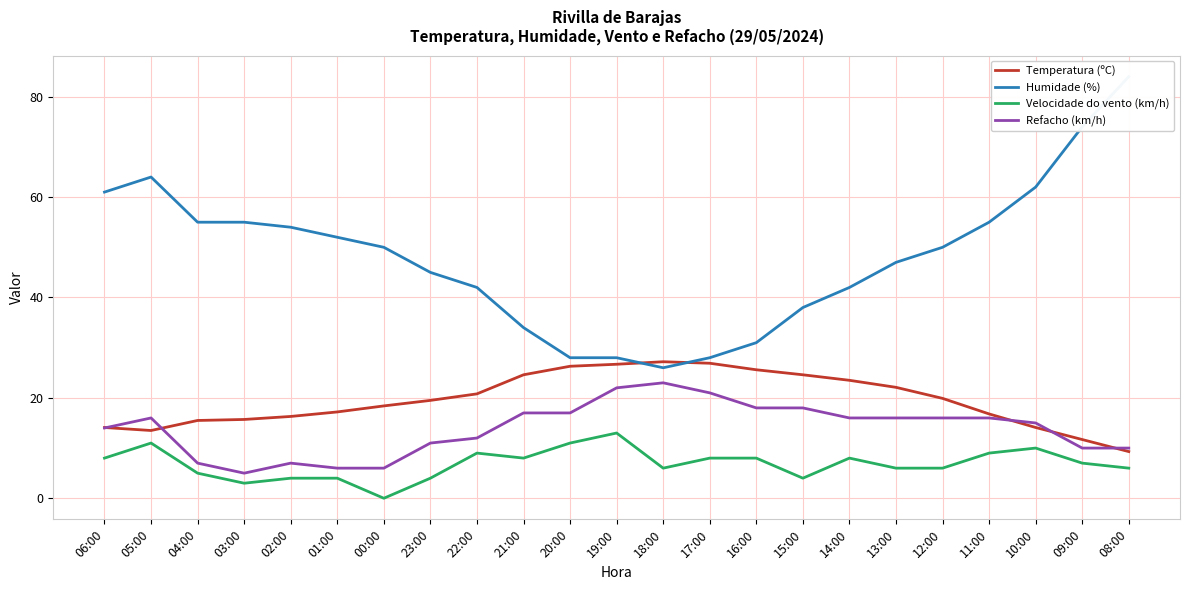

What is the spread (max minus min) of values at 00:00?

50.0